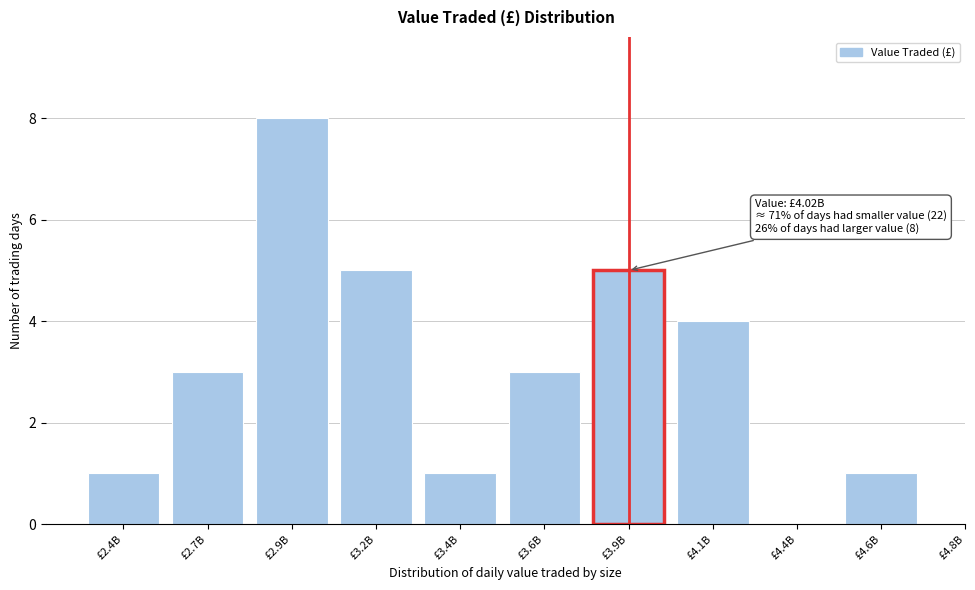

Reading left to right, extract all data points from this chart.

£2.4B=1	£2.7B=3	£2.9B=8	£3.2B=5	£3.4B=1	£3.6B=3	£3.9B=5	£4.1B=4	£4.4B=0	£4.6B=1